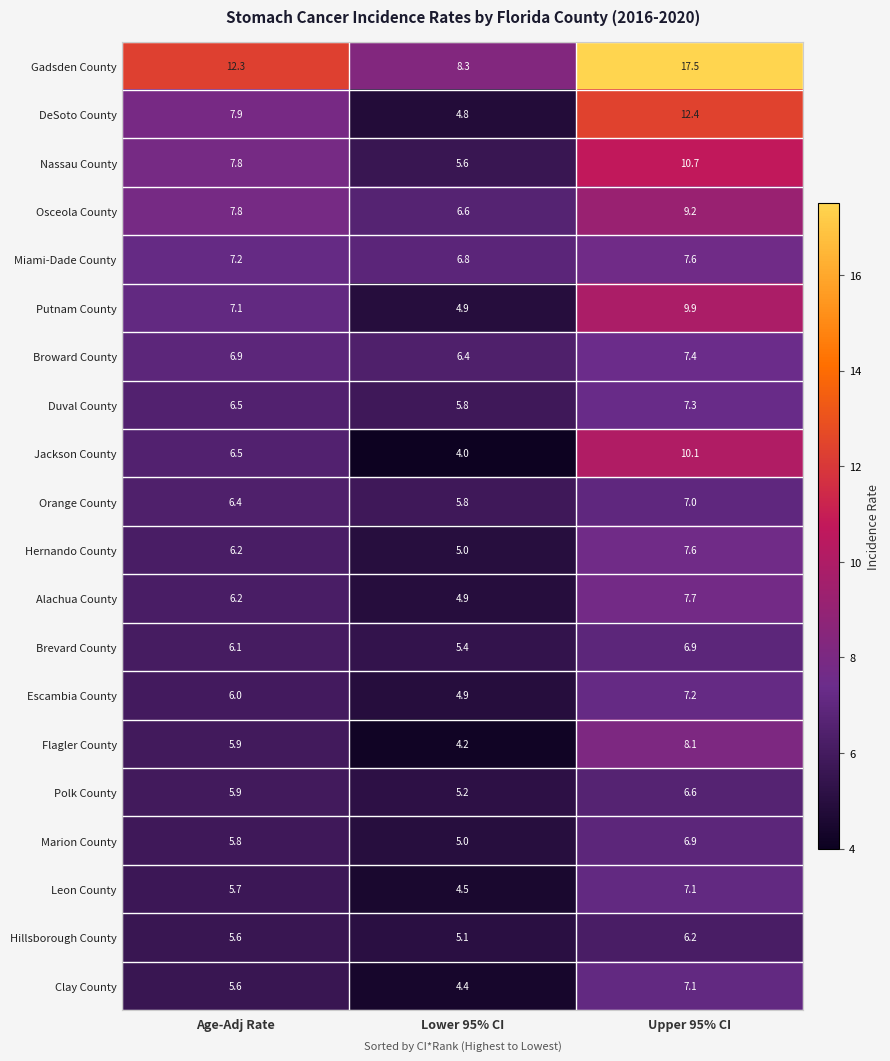

At which category does the chart reach its minimum across all series?

Lower 95% CI